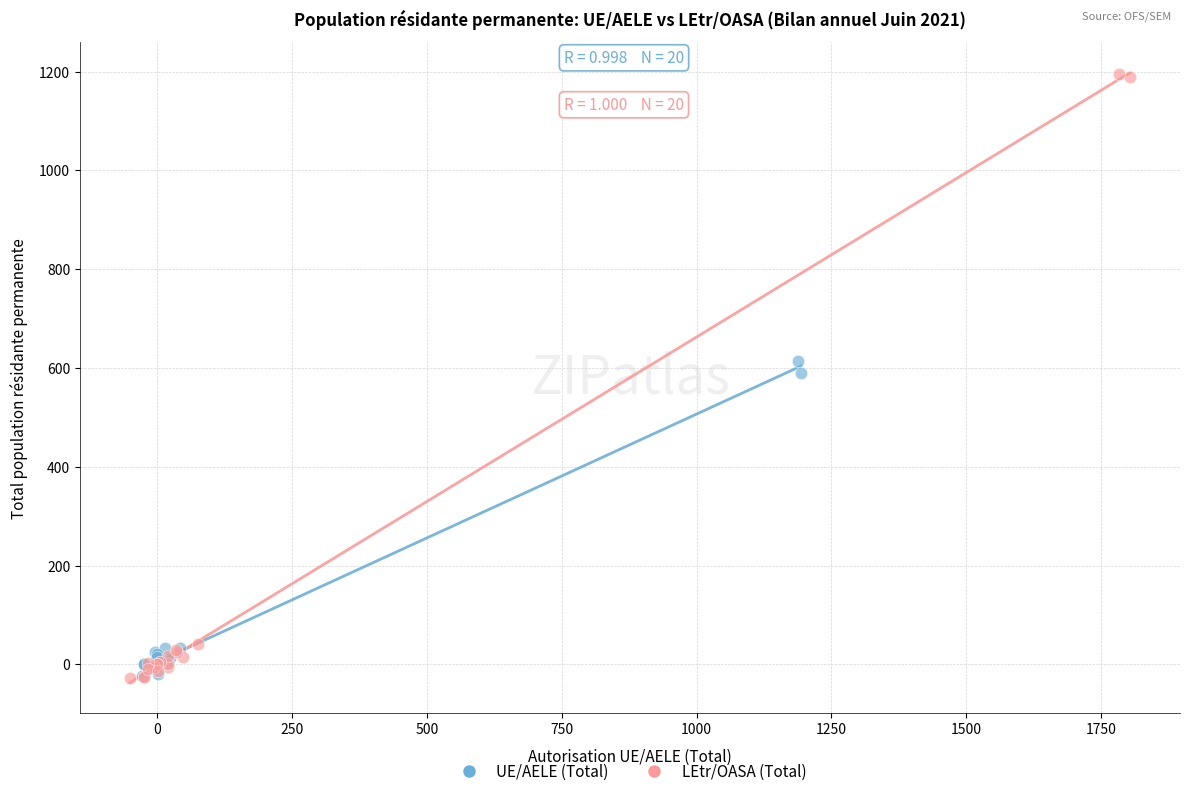

Which series reaches the maximum Y coordinate?

LEtr/OASA (Total)